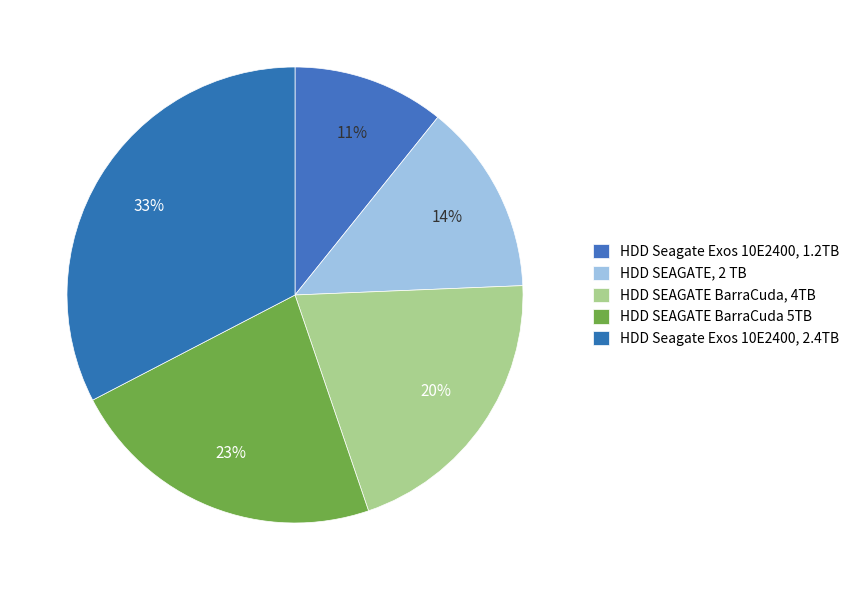

To the nearest percent, what portion does HDD SEAGATE BarraCuda, 4TB represent?

20%